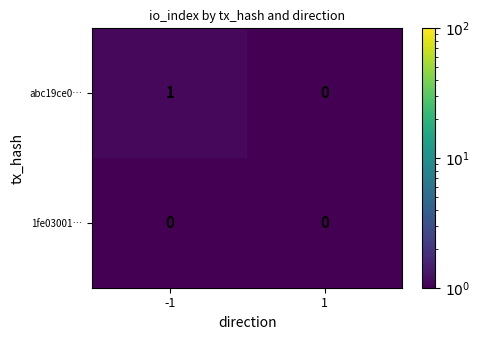

Which series has the largest total across all categories?

abc19ce0…